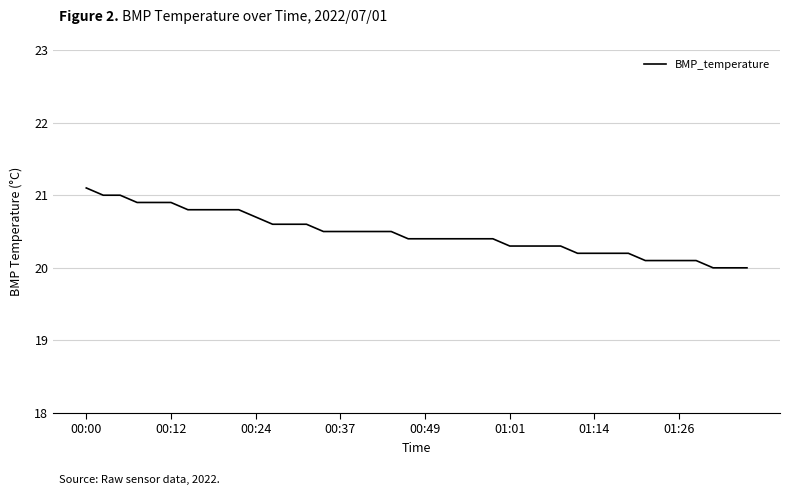

What is the smallest value displayed?

20.0